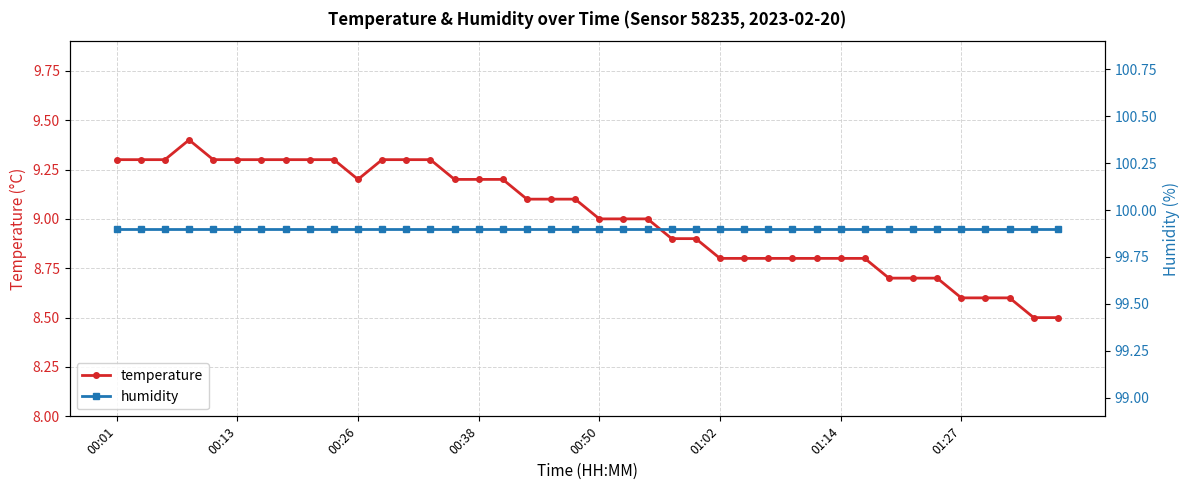

True or false: humidity and temperature intersect in this chart.

False